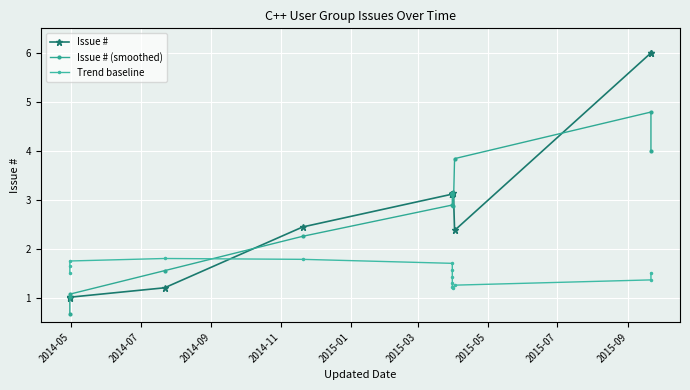

Reading left to right, what are all the values shown in this chart?

Issue #: 1.0	1.0	1.0	1.2	2.4	3.1	3.1	3.1	3.1	3.1	3.1	2.4	6.0	6.0
Issue # (smoothed): 0.7	1.0	1.1	1.5	2.3	2.9	3.1	3.1	3.1	3.1	2.9	3.8	4.8	4.0
Trend baseline: 1.5	1.6	1.7	1.8	1.8	1.7	1.6	1.4	1.3	1.2	1.2	1.3	1.4	1.5